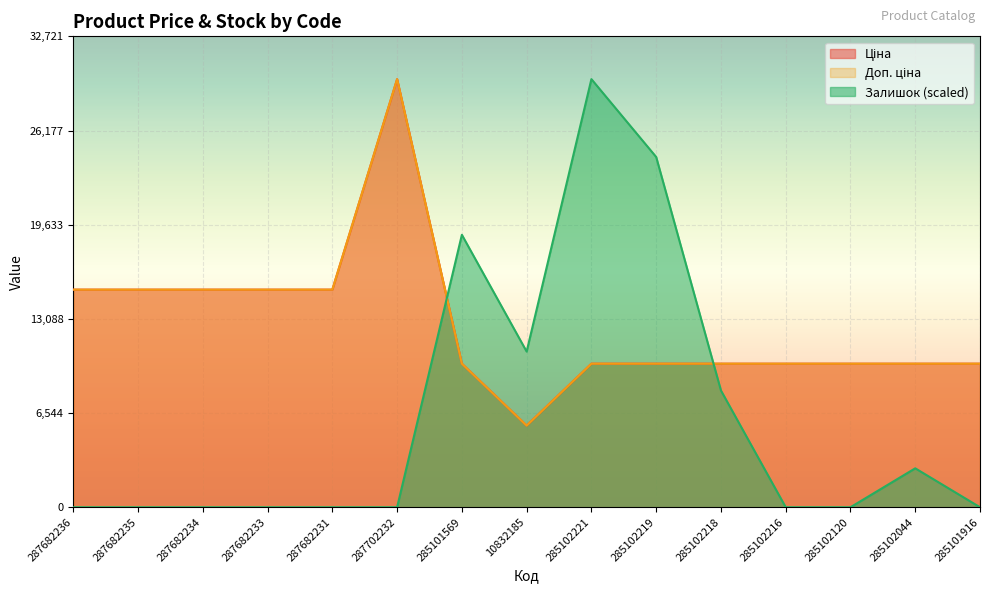

What position from the left is 287702232?

6